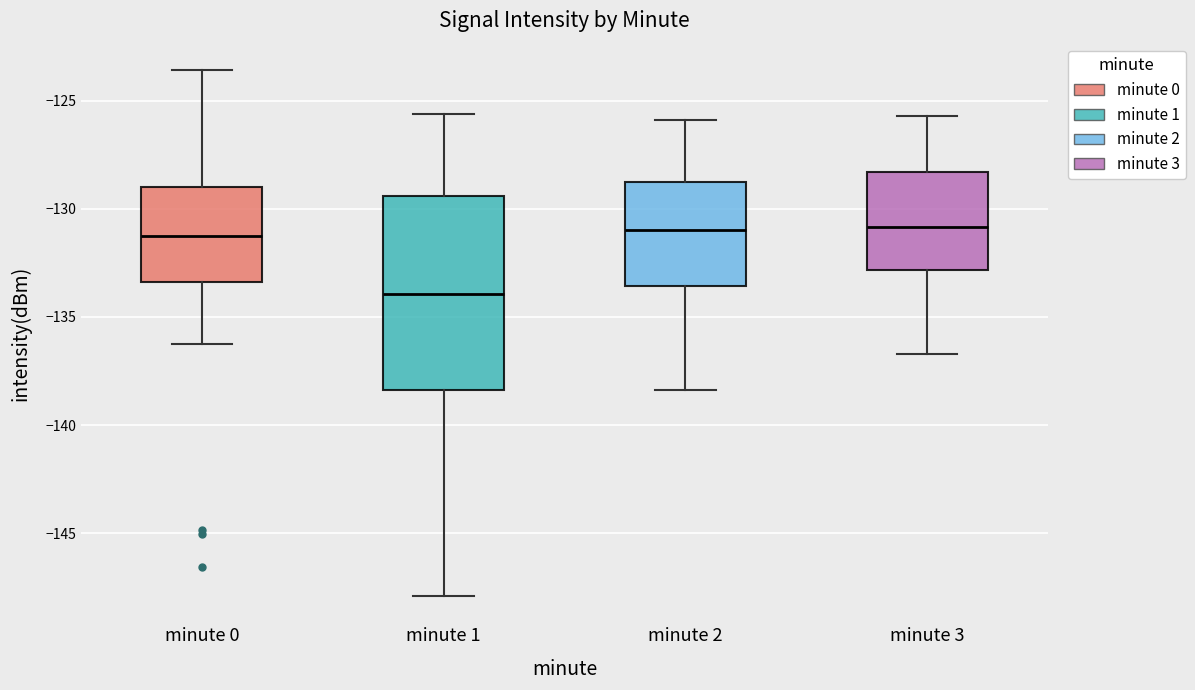

Comparing the boxes themselves (not the whiskers), which one is the tallest?

minute 1